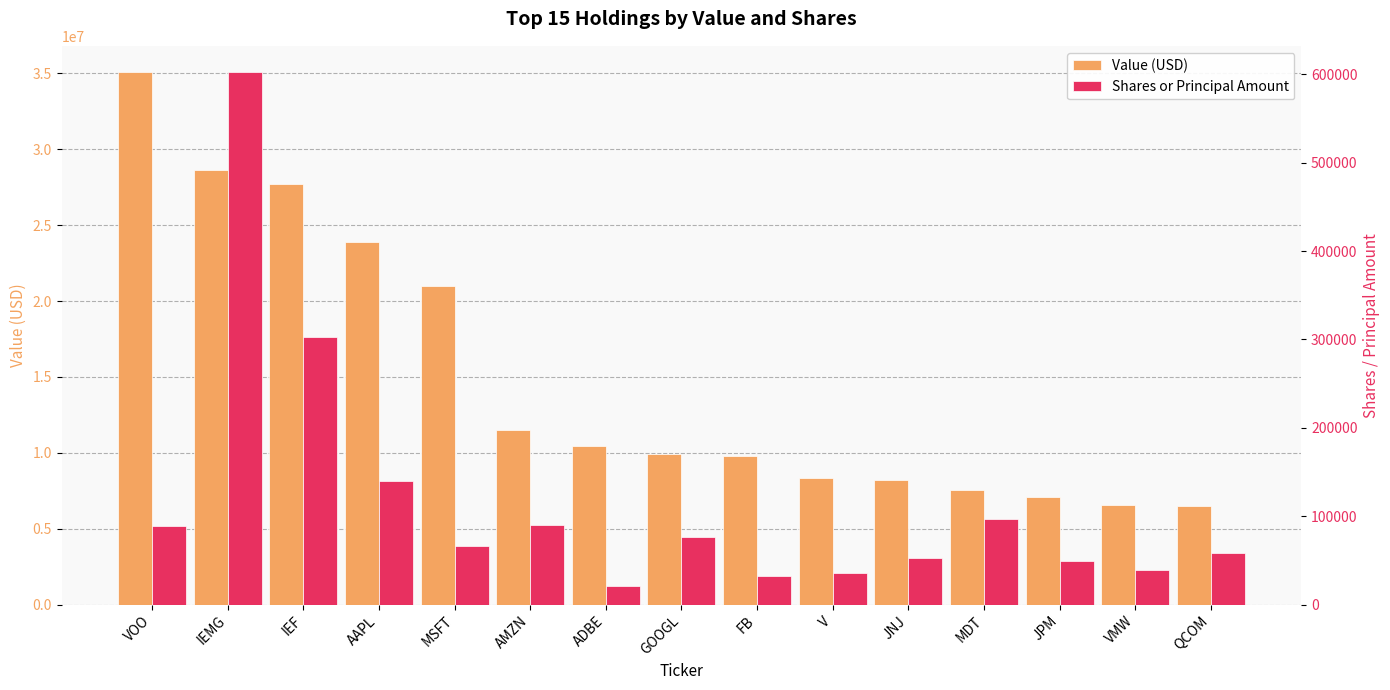

Which series has the largest range (max minus min)?

Value (USD)